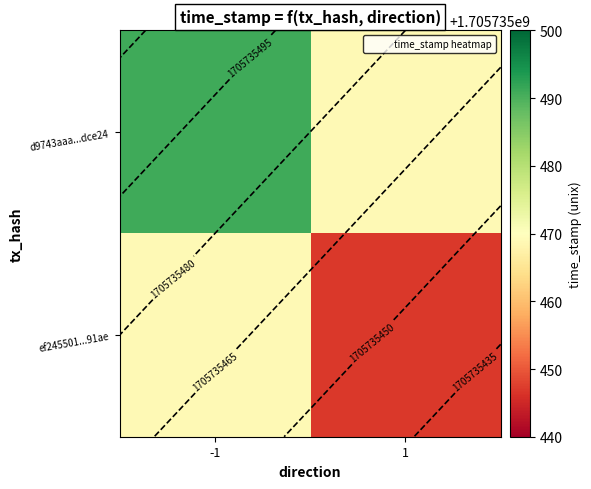

What is the highest value of the d9743aaa9c0b43d42cef6cf3170af1d373dce24 series?

1705735491